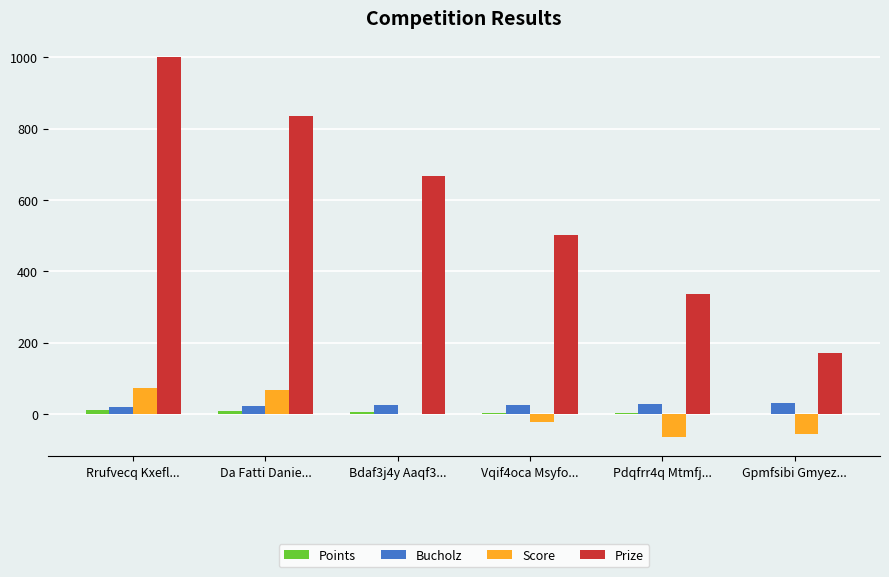

The value of Score at Pdqfrr4q Mtmfj... is -65. True or false?

True